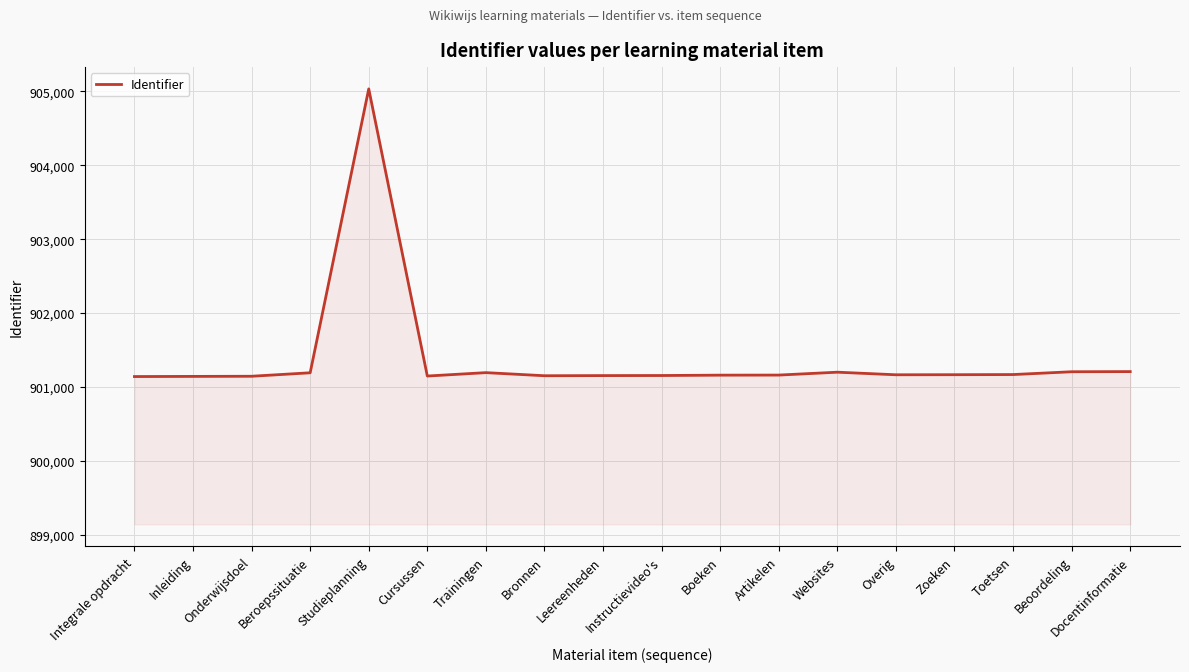

What position from the left is Trainingen?

7